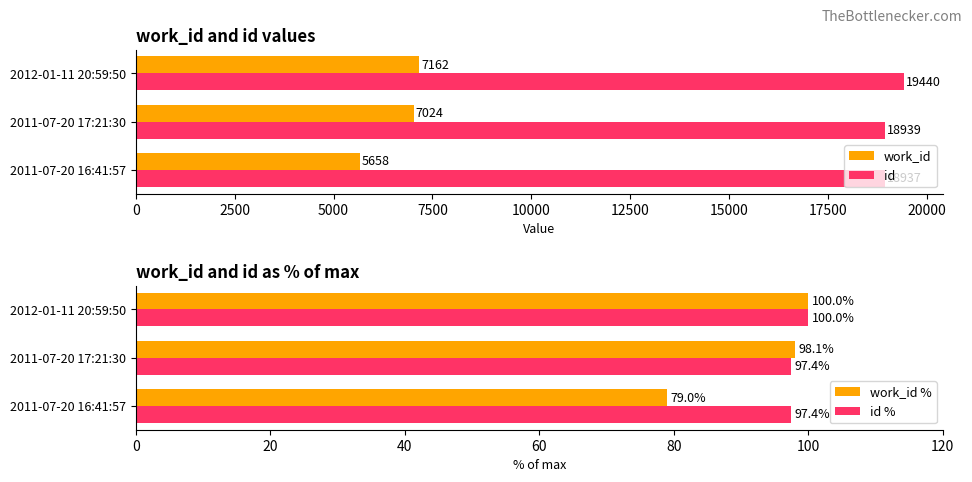

At which label is work_id closest to 6410?

2011-07-20 17:21:30